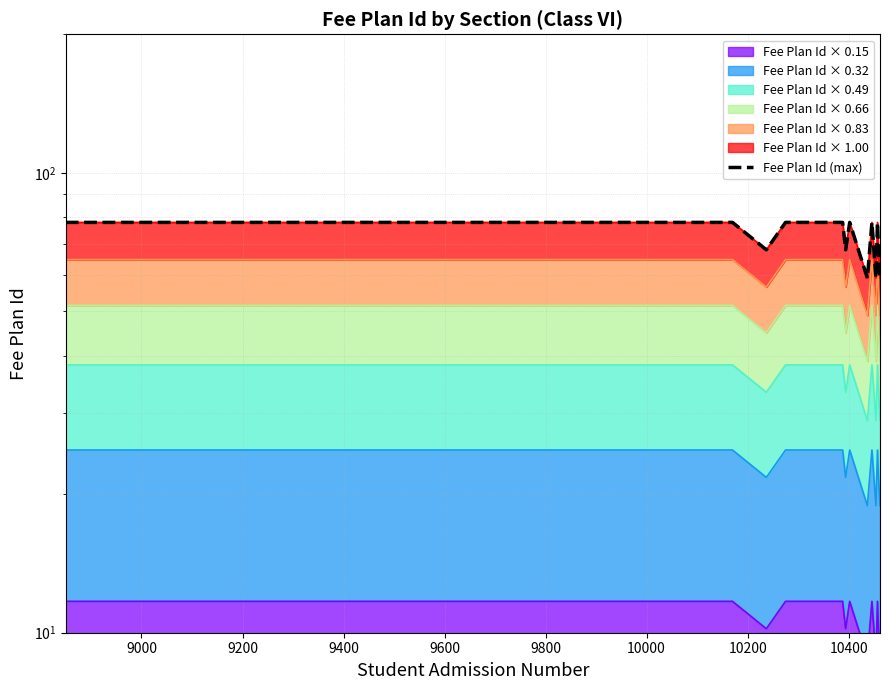

How many lines are shown in the chart?

1